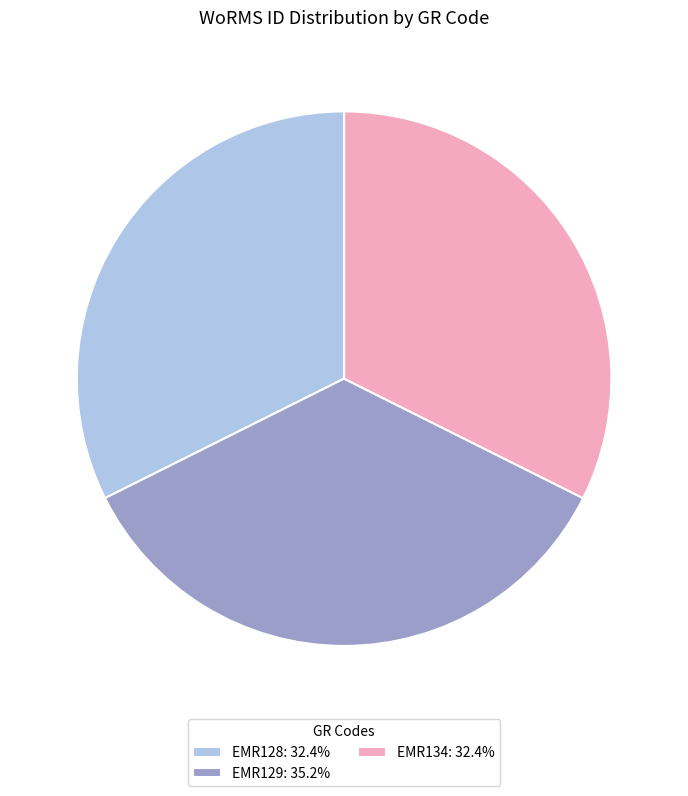

The EMR134 slice represents 32% of the pie. True or false?

True